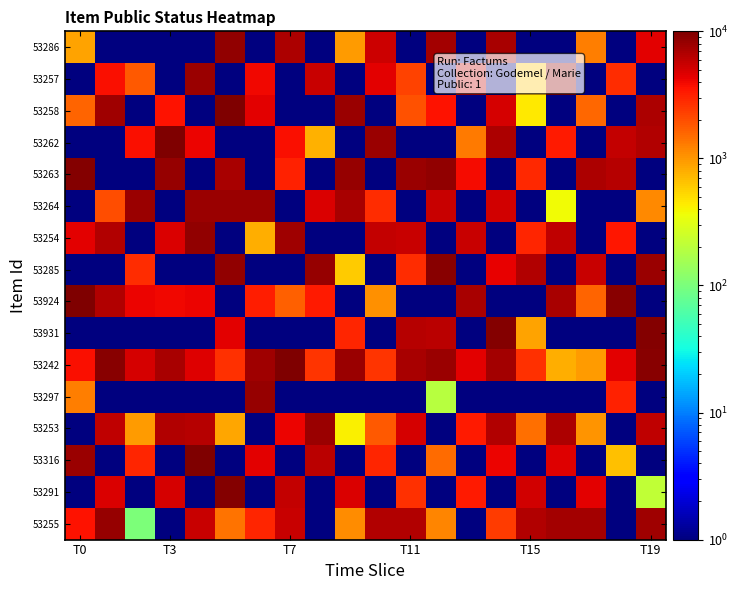

Reading left to right, extract all data points from this chart.

53286: 893	1	1	1	1	8586	1	6973	1	942	5265	1	7357	1	7175	1	1	1282	1	4504
53257: 1	3708	1826	1	7815	1	4024	1	5454	1	4505	2273	1	5546	1	639	8583	1	2768	1
53258: 1653	7581	1	3545	1	9707	4457	1	1	7784	1	1947	3639	1	4978	438	1	1543	1	6830
53262: 1	1	3667	9675	4109	1	1	3705	764	1	7957	1	1	1300	6865	1	3302	1	5645	6698
53263: 9403	1	1	8326	1	7002	1	3124	1	8322	1	8047	8417	3875	1	2883	1	6825	6367	1
53264: 1	1999	8049	1	7968	7869	7803	1	4716	7051	2771	1	5556	1	5056	1	373	1	1	1146
53254: 4396	6684	1	4711	8550	1	792	7650	1	1	5654	5536	1	5592	1	3040	6028	1	3475	1
53285: 1	1	2766	1	1	8534	1	1	8216	583	1	2814	9176	1	4343	6619	1	5570	1	7839
53924: 9961	6643	4092	4064	4180	1	3212	1670	3343	1	1062	1	1	7223	1	1	7170	1613	9006	1
53931: 1	1	1	1	1	4462	1	1	1	3015	1	6303	6072	1	9596	877	1	1	1	9619
53242: 3663	9085	4951	6997	4574	2659	7642	9691	2635	7787	2612	7169	7890	4494	7369	2723	793	964	4470	9026
53297: 1276	1	1	1	1	1	8086	1	1	1	1	1	196	1	1	1	1	1	3087	1
53253: 1	5841	947	6498	6287	845	1	4158	7869	417	1795	4940	1	3299	6606	1446	6777	1034	1	5876
53316: 7935	1	3000	1	9896	1	4470	1	6124	1	2948	1	1515	1	4182	1	4671	1	650	1
53291: 1	4867	1	4907	1	9378	1	5717	1	4735	1	2670	1	3316	1	5207	1	4389	1	217
53255: 3637	8263	100	1	5428	1403	3022	5540	1	1086	6660	6722	1189	1	2439	6594	7303	7270	1	7686